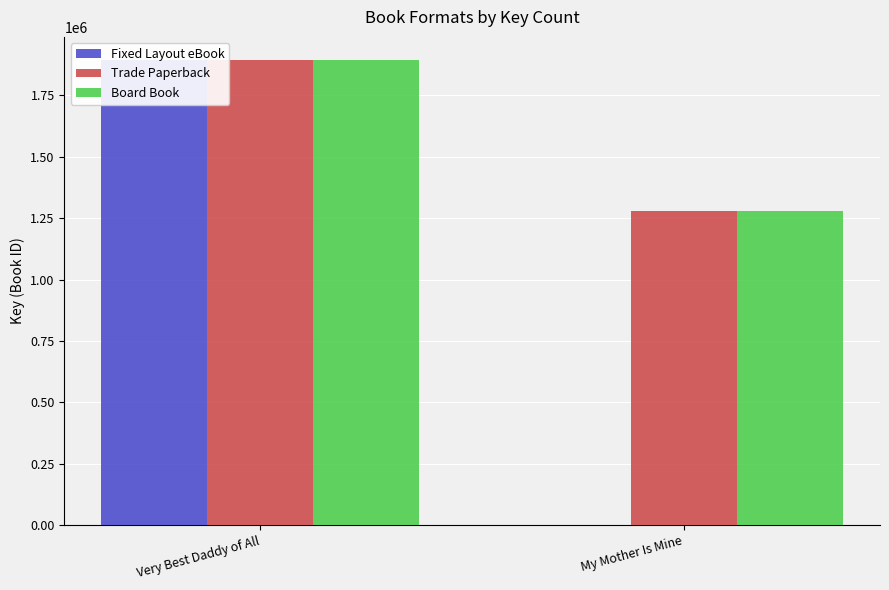

What position from the left is Very Best Daddy of All?

1